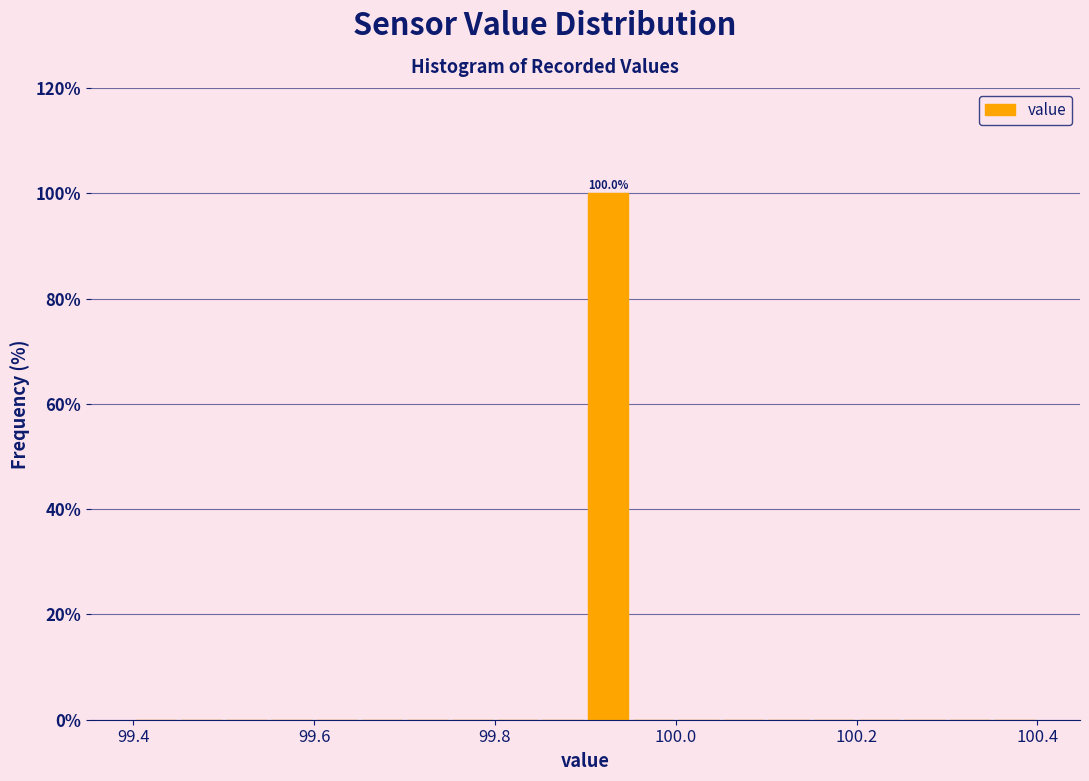

Around what value on the x-axis is the tallest bar? Give the approximate position of its centre, as read against the axis.

99.92